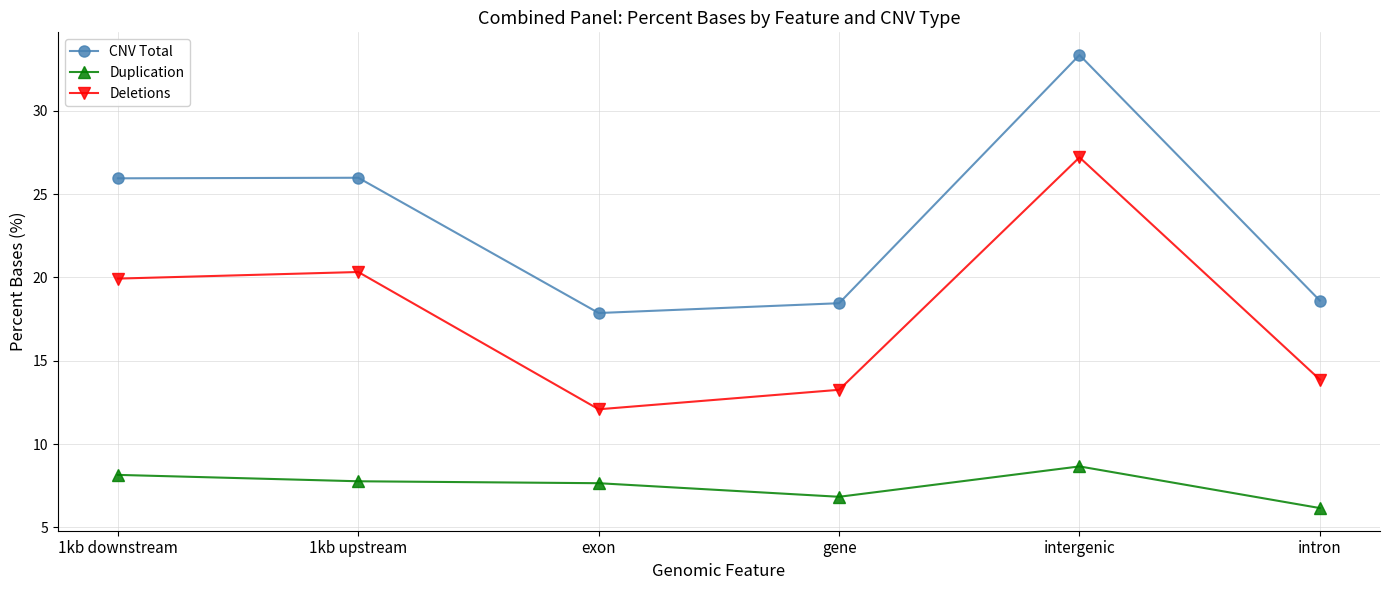

What is the difference between the Deletions values at intergenic and exon?

15.1